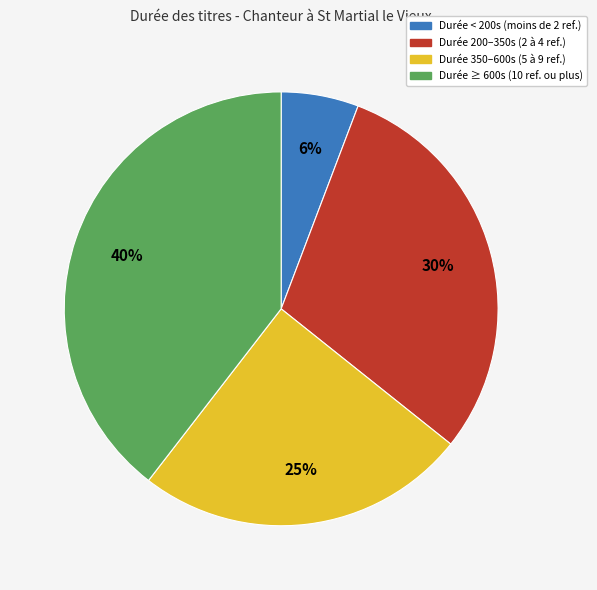

Is there any slice that represents more than half of the pie?

No